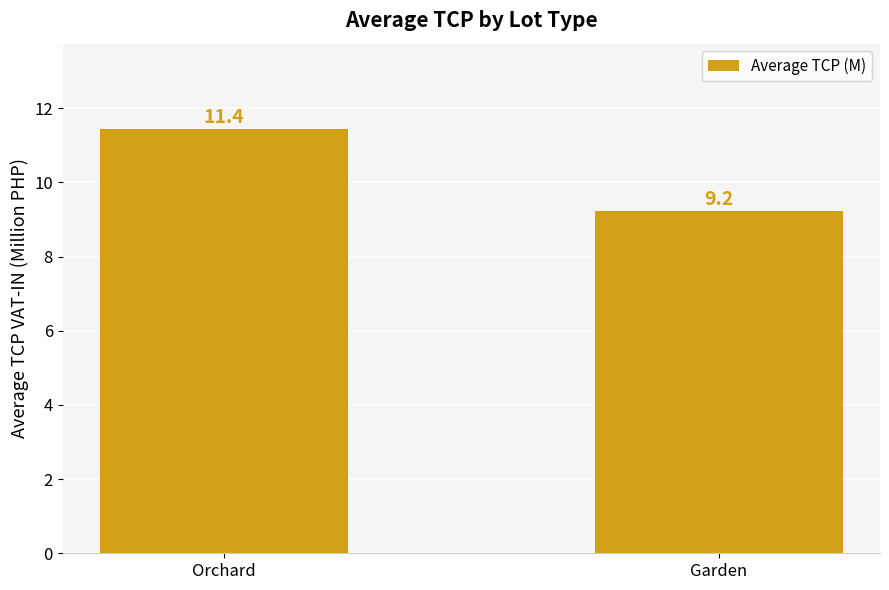

List the labels in order of value, smallest first.

Garden, Orchard